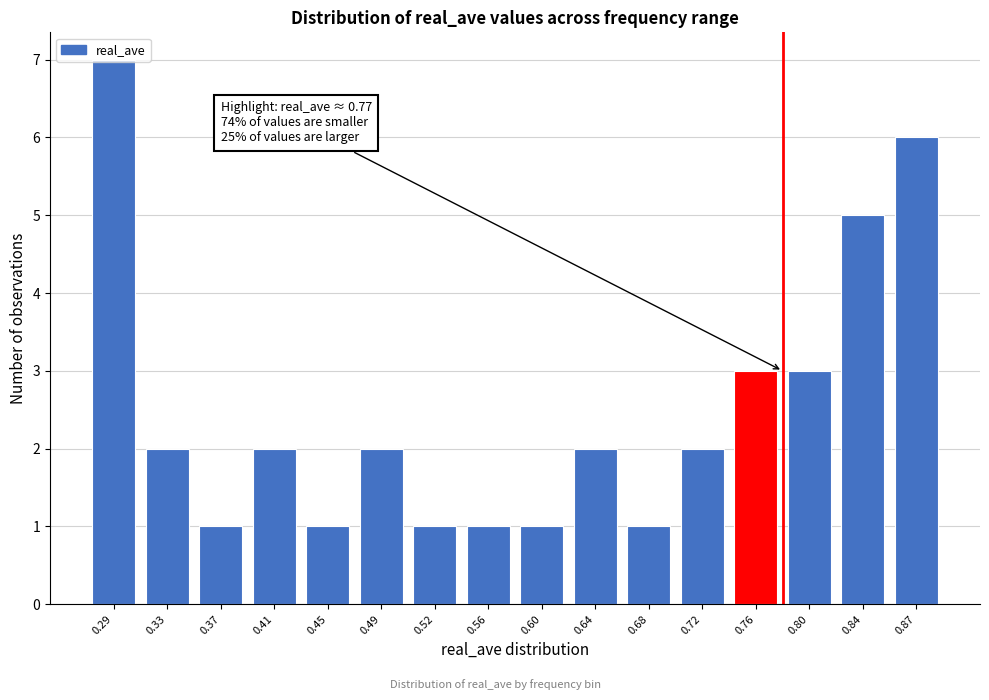

Which label corresponds to the largest value in the chart?

0.29